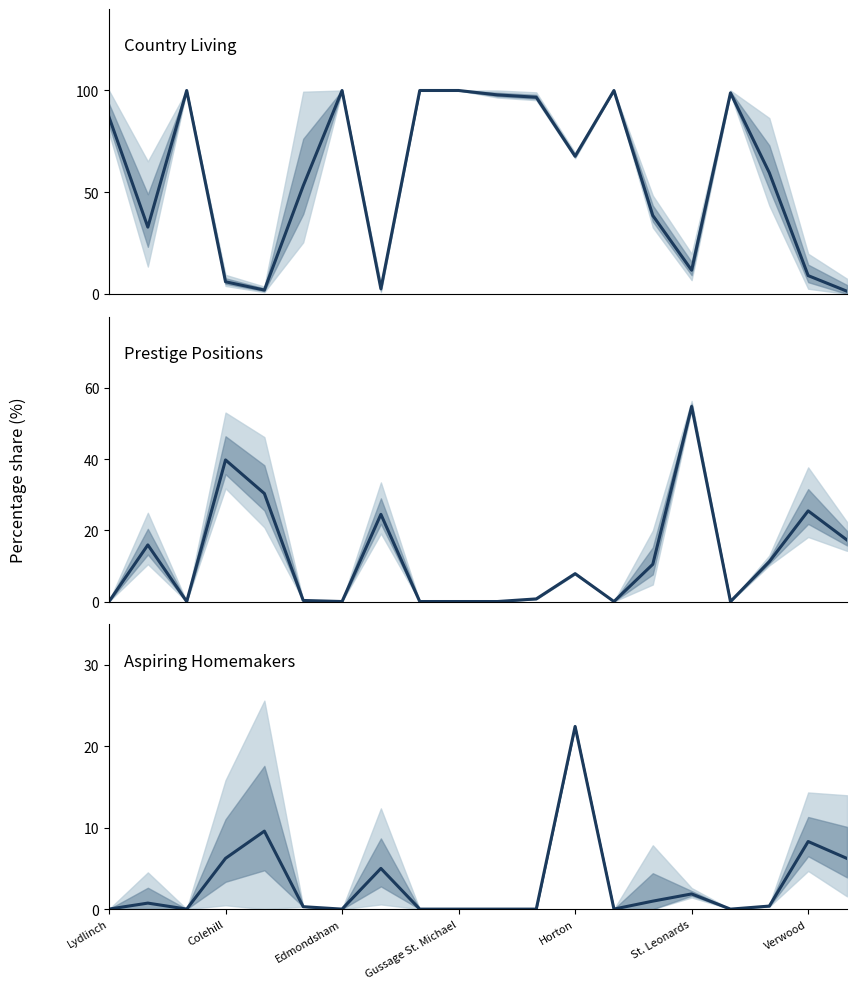

Which has a higher value, West Moors or Hinton?

Hinton